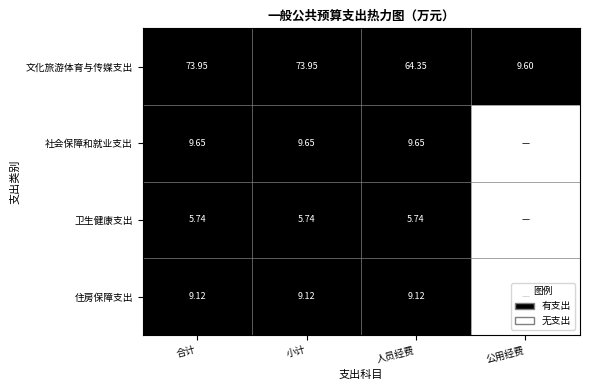

Between 合计 and 人员经费, which series saw the biggest shift?

文化旅游体育与传媒支出